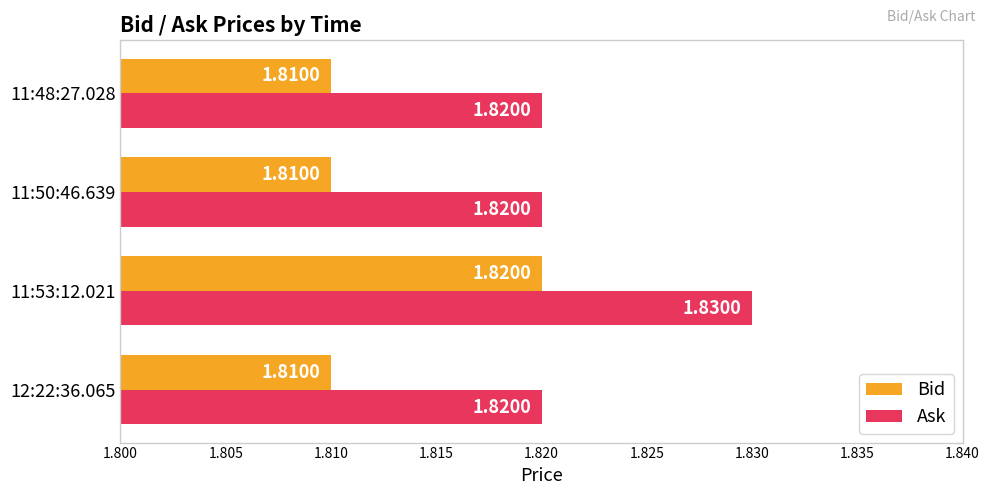

What is the total value across all series at 11:50:46.639?

3.6